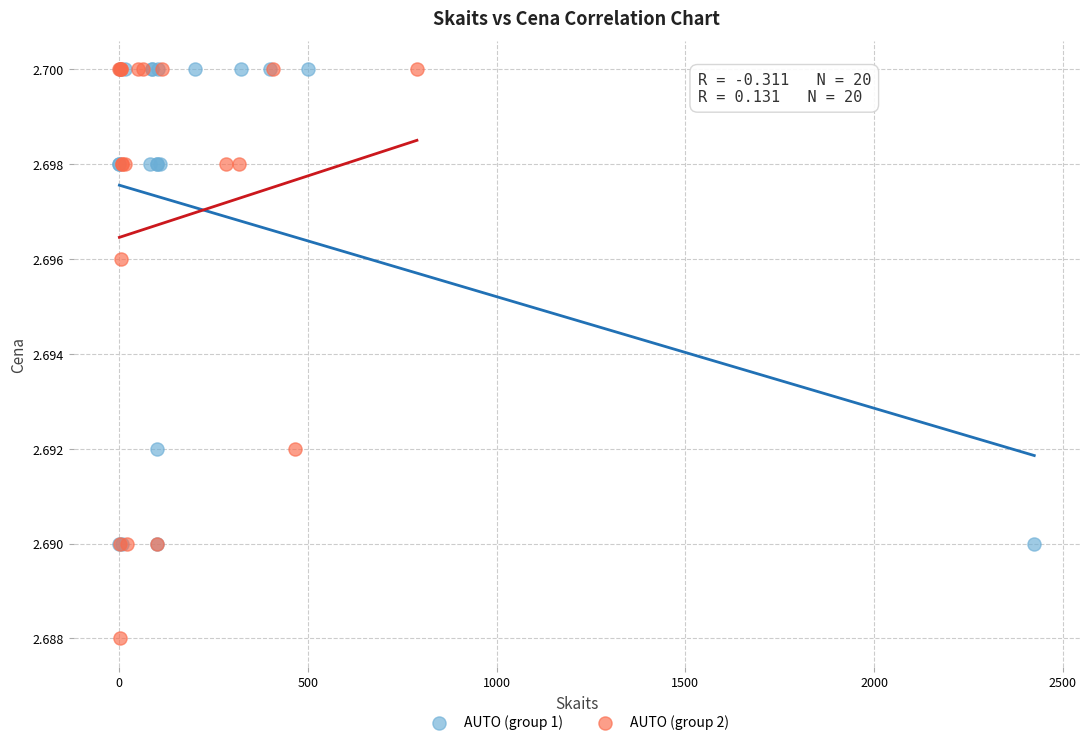

Which series contains the lowest Y value?

AUTO (group 2)